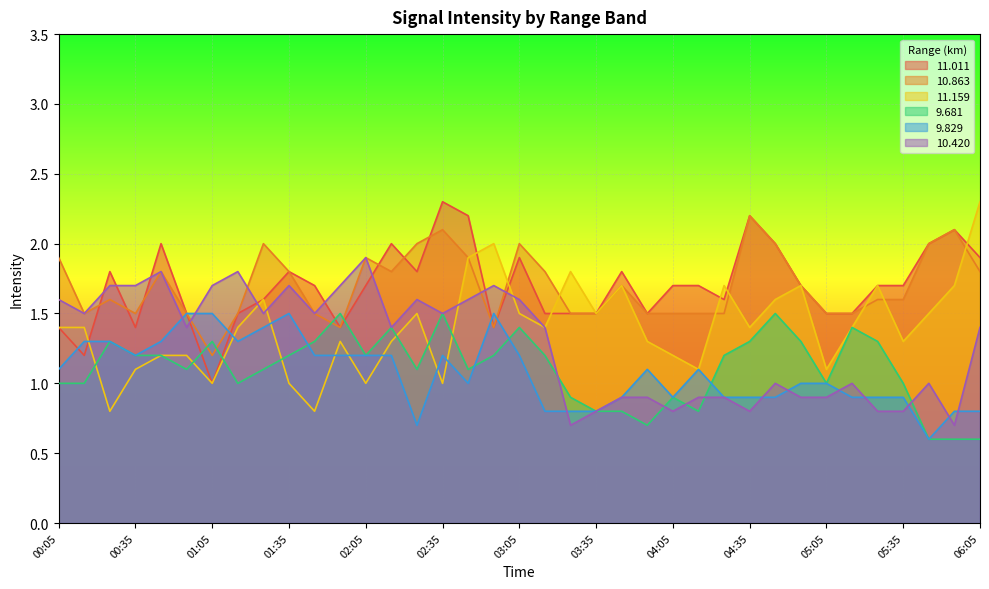

Which has a higher value, 05:05 or 01:55?

05:05